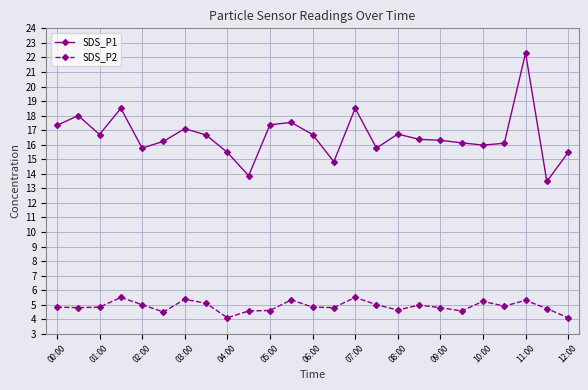

What is the difference between the maximum and minimum values in the SDS_P2 series?

1.4